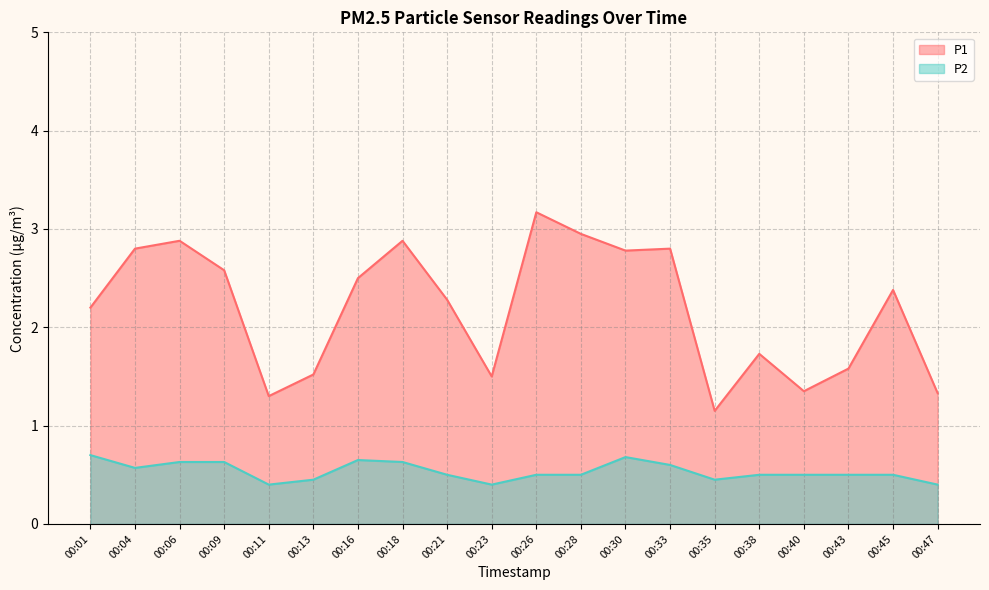

List the labels in order of P1 value, smallest first.

00:35, 00:11, 00:47, 00:40, 00:23, 00:13, 00:43, 00:38, 00:01, 00:21, 00:45, 00:16, 00:09, 00:30, 00:04, 00:33, 00:06, 00:18, 00:28, 00:26